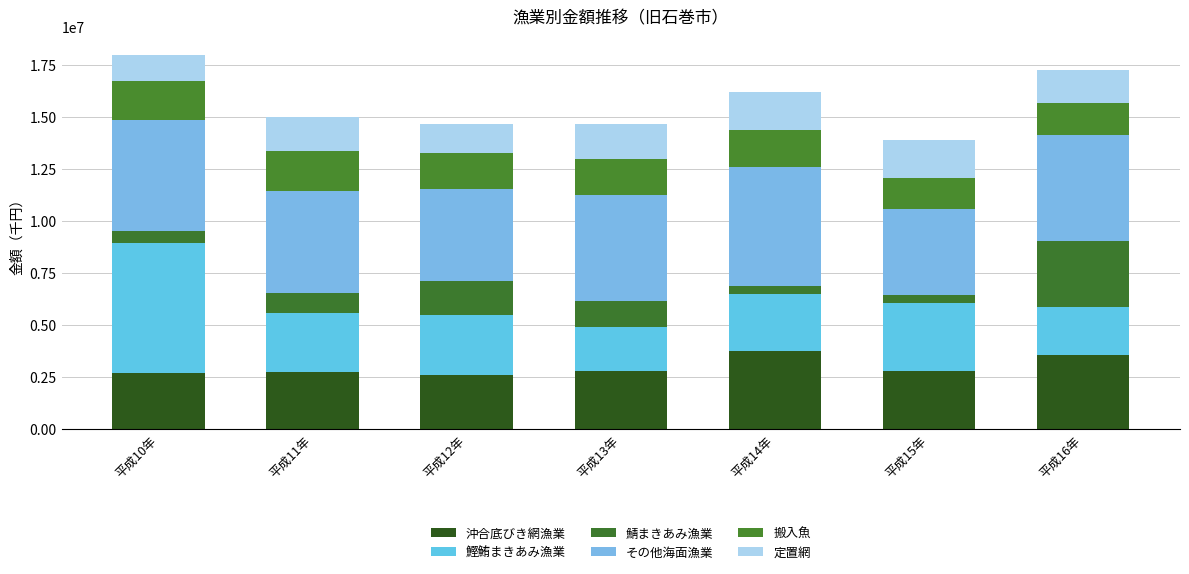

The value of 定置網 at 平成12年 is 397517. True or false?

False